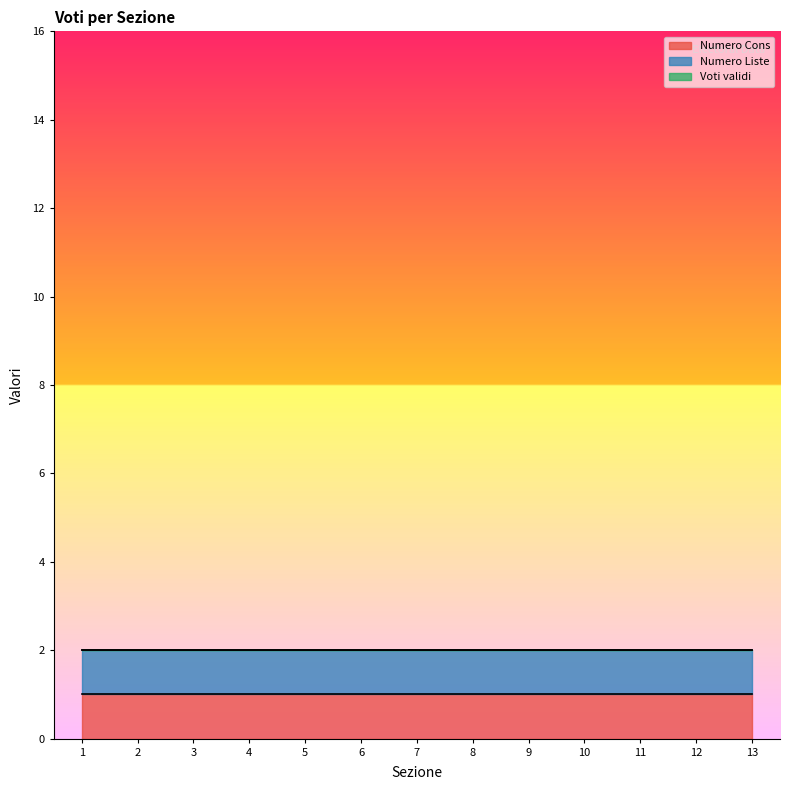

The Numero Liste series shows 1 at 10. True or false?

True